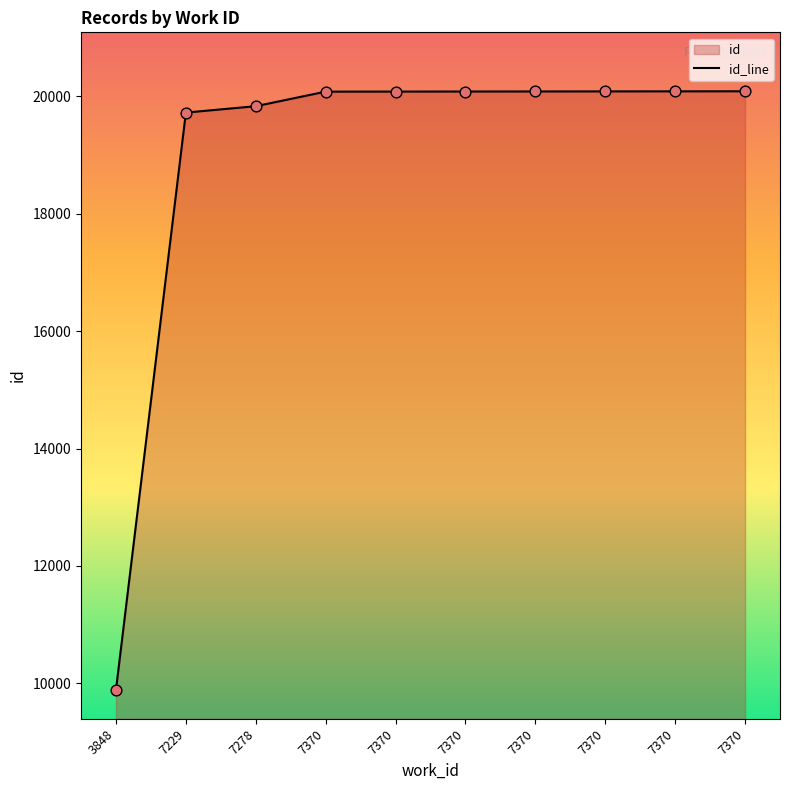

What is the change in value from 7229 to 7370?

+358